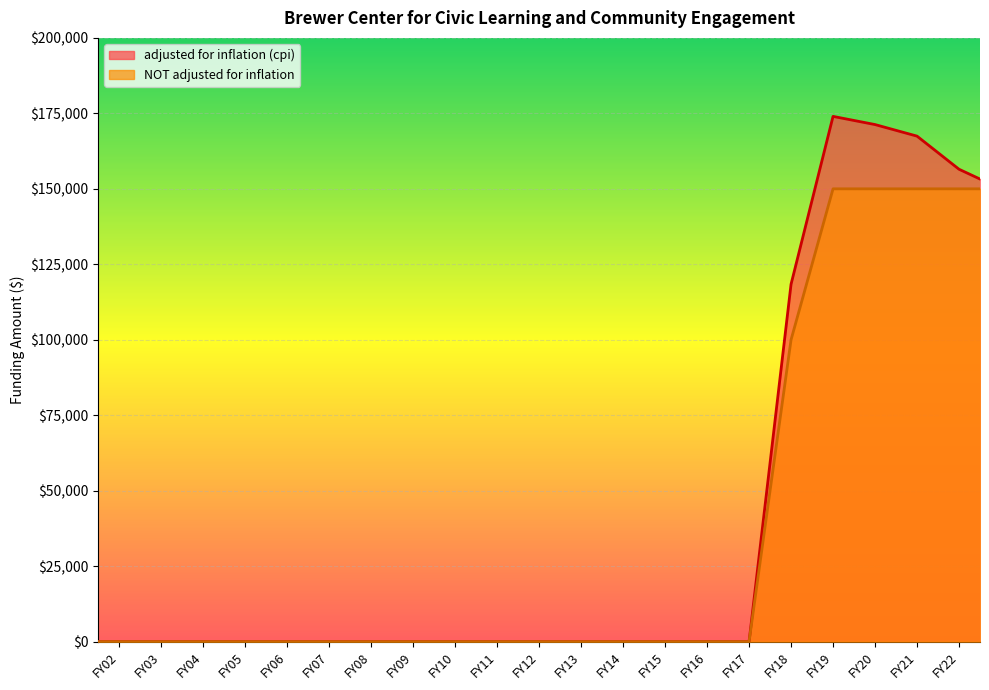

Rank the series by their maximum value, from lowest to highest.

NOT adjusted for inflation, adjusted for inflation (cpi)